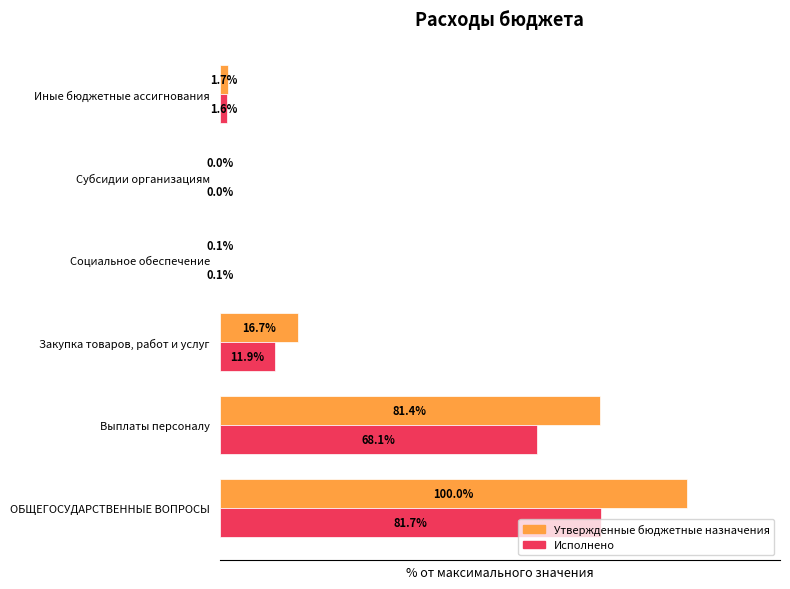

Where is Утвержденные бюджетные назначения nearest to the value 50?

Выплаты персоналу